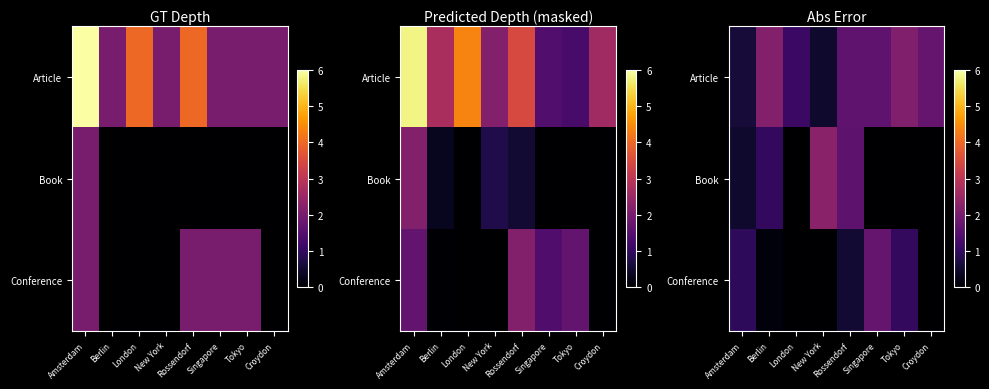

What is the total value across all series at Singapore?

3.4